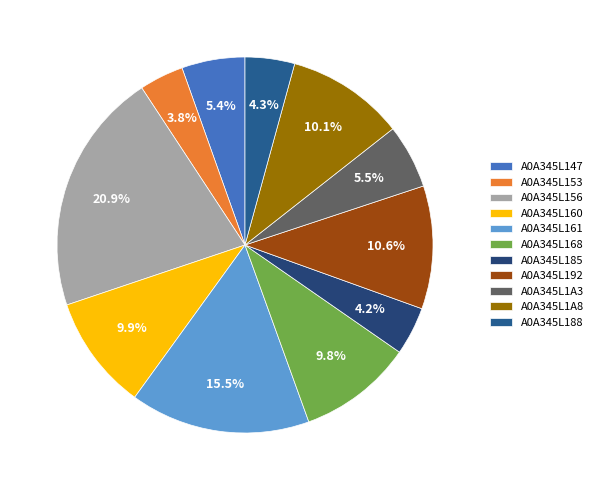

To the nearest percent, what is the average slice percentage?

9%